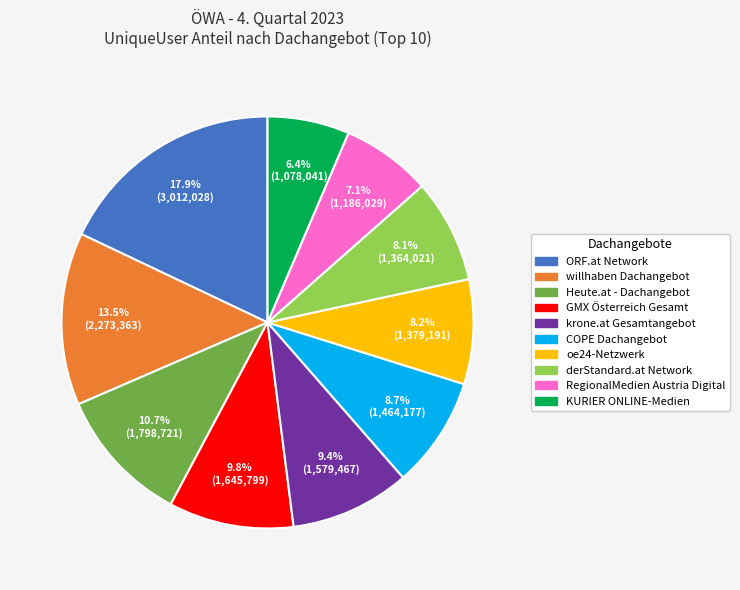

How much of the chart is everything except willhaben Dachangebot?

86.5%